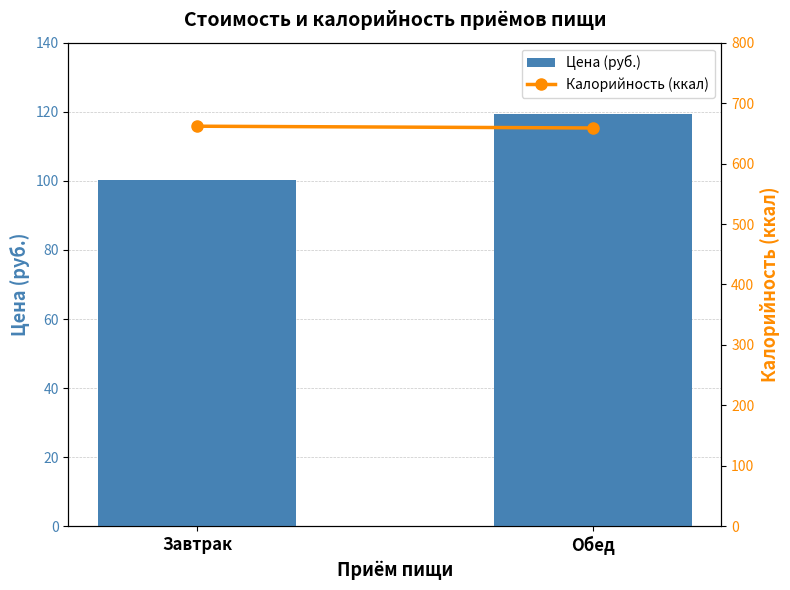

Reading left to right, what are all the values shown in this chart?

Цена (руб.): Завтрак=100.2	Обед=119.5
Калорийность (ккал): Завтрак=661.8	Обед=658.9